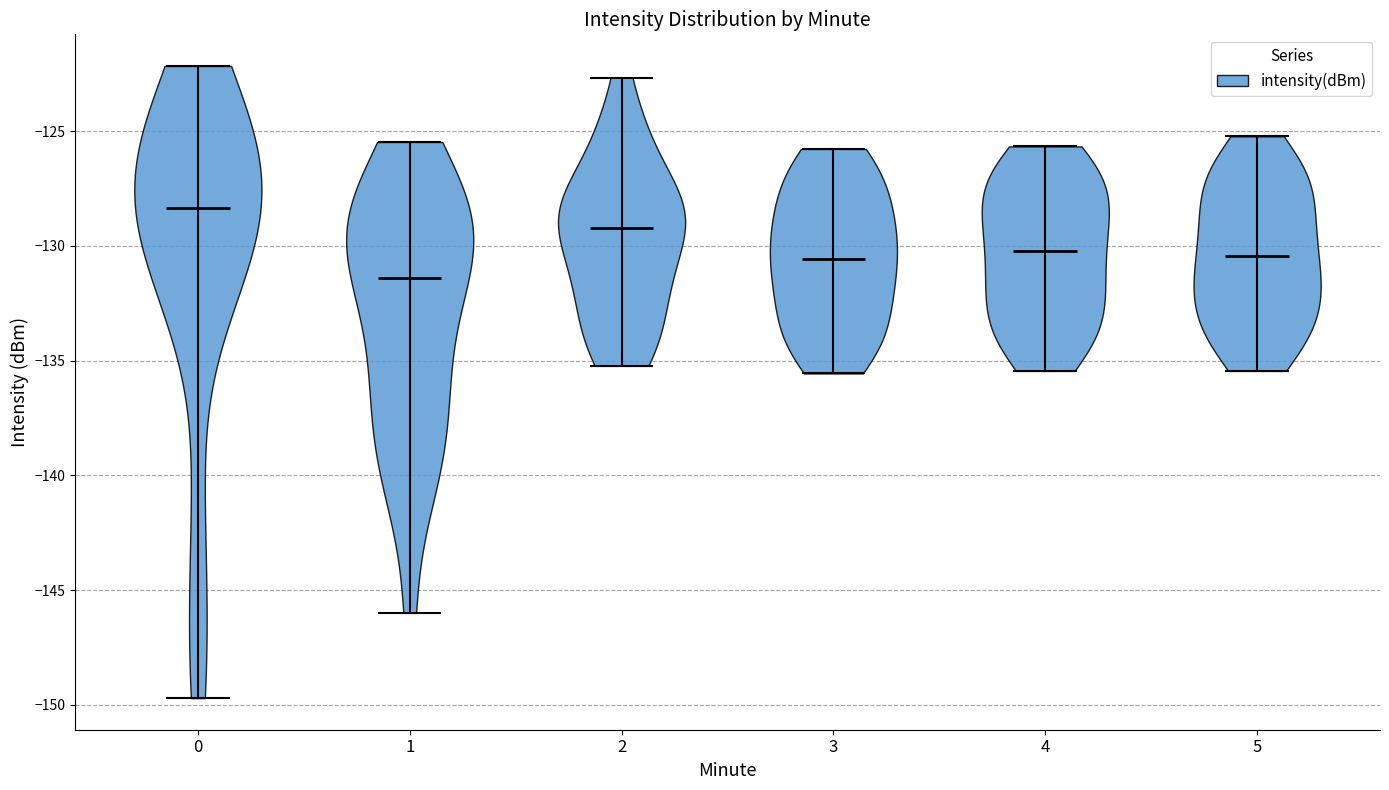

Which violin has the highest median line?

0